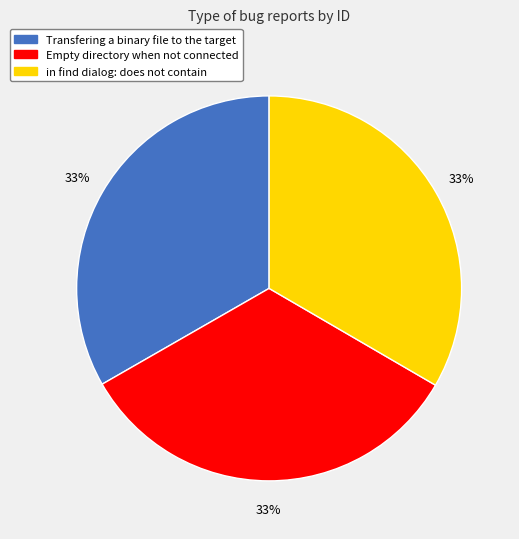

Does in find dialog: does not contain account for over 50% of the chart?

No